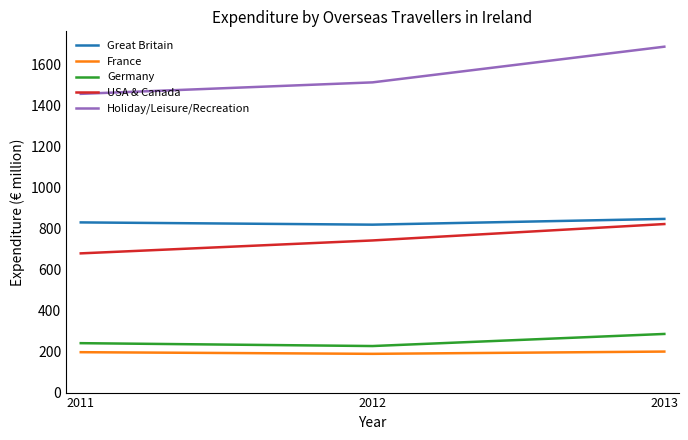

Which series has the widest spread of values?

Holiday/Leisure/Recreation